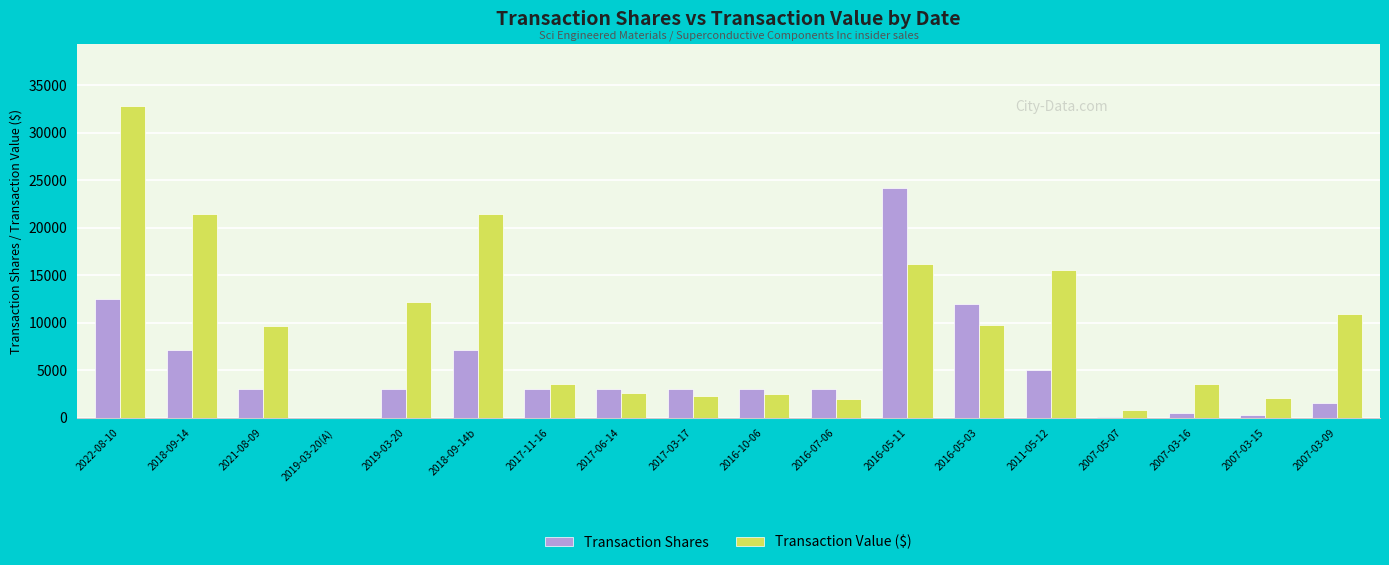

Read the Transaction Value ($) value at 2021-08-09.

9600